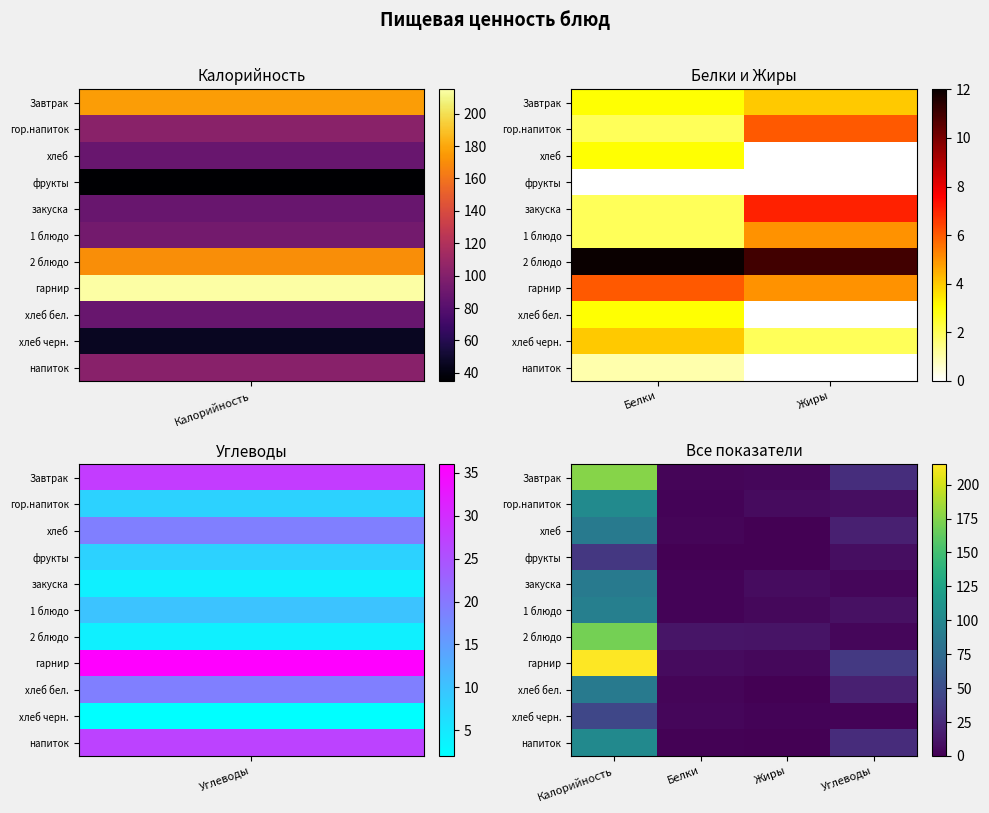

Is it true that закуска equals 7 at Жиры?

True